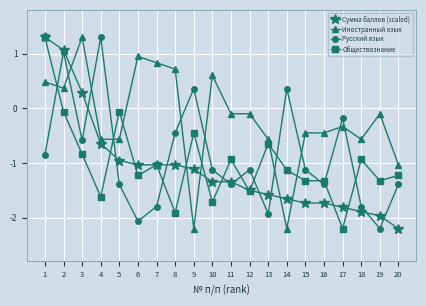

Between which two adjacent categories do Русский язык and Обществознание first intersect?

1 and 2